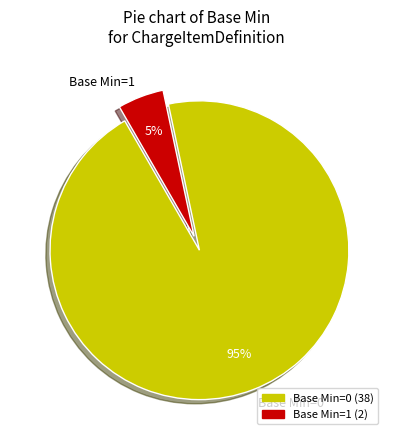

Which category accounts for the majority?

Base Min=0